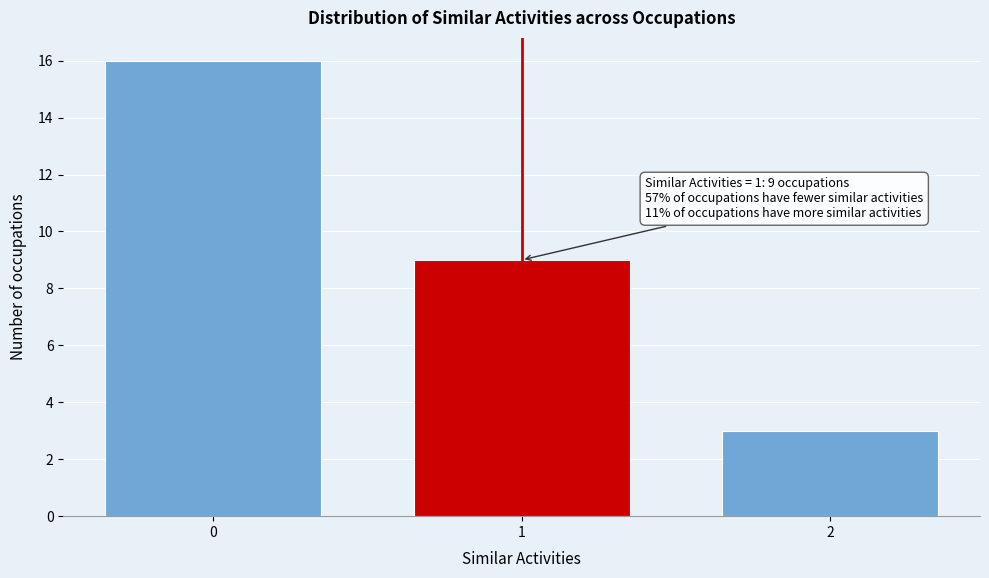

Reading left to right, what are all the values shown in this chart?

16	9	3